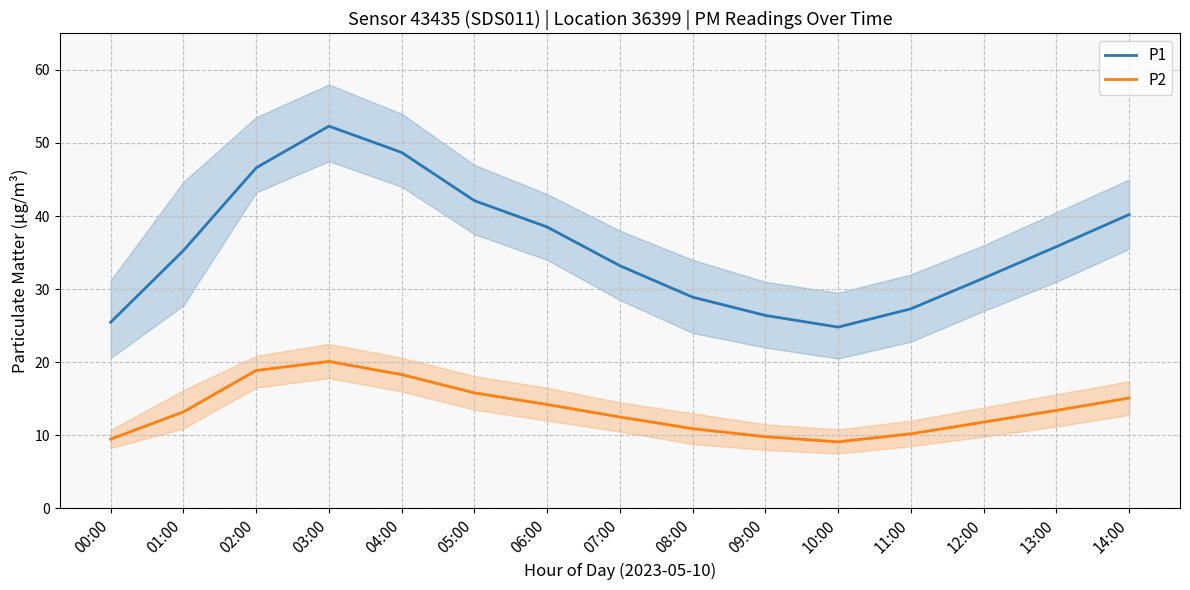

How many lines are shown in the chart?

2